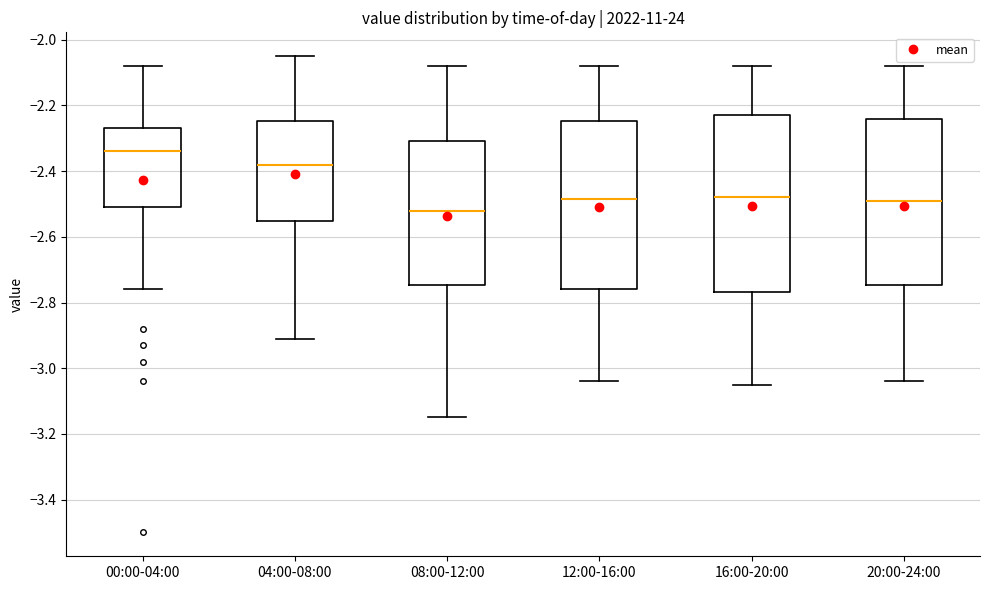

Which box is the tallest, from its lower edge to its upper edge?

16:00-20:00